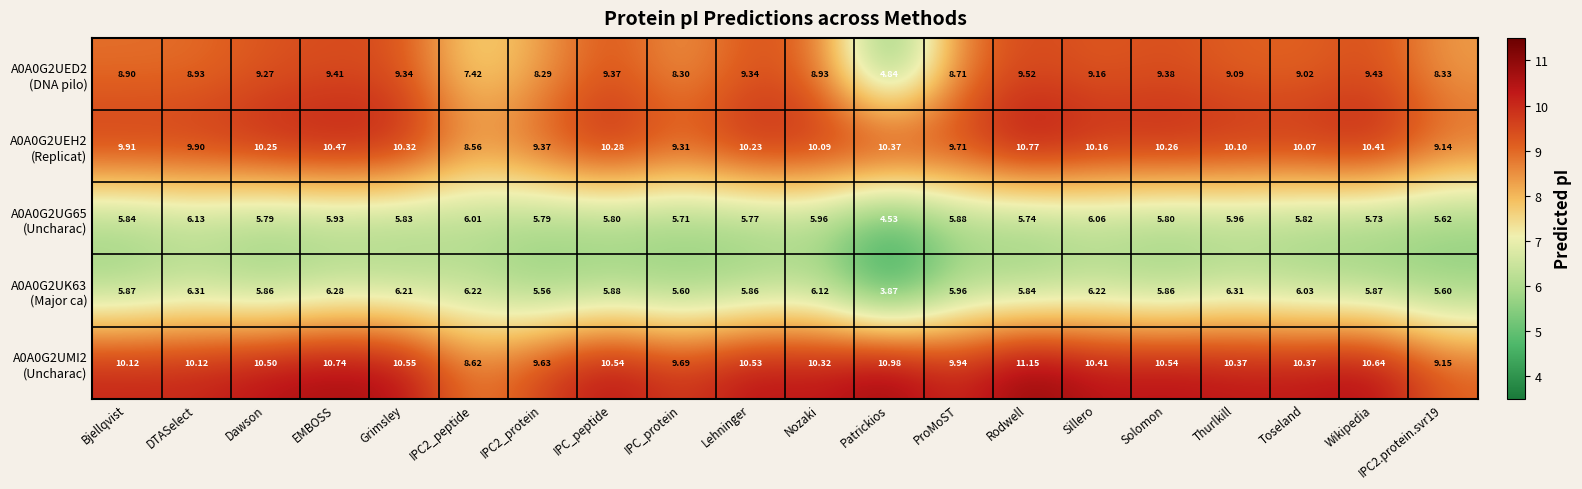

At which category is the sum across all series the highest?

Rodwell